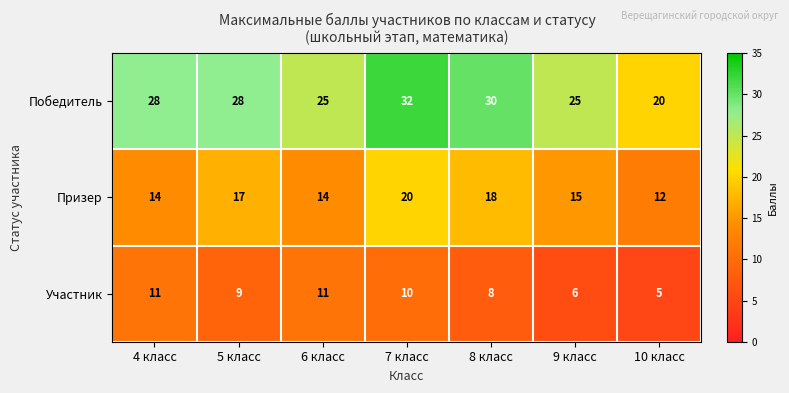

What is the lowest value of the Призер series?

12